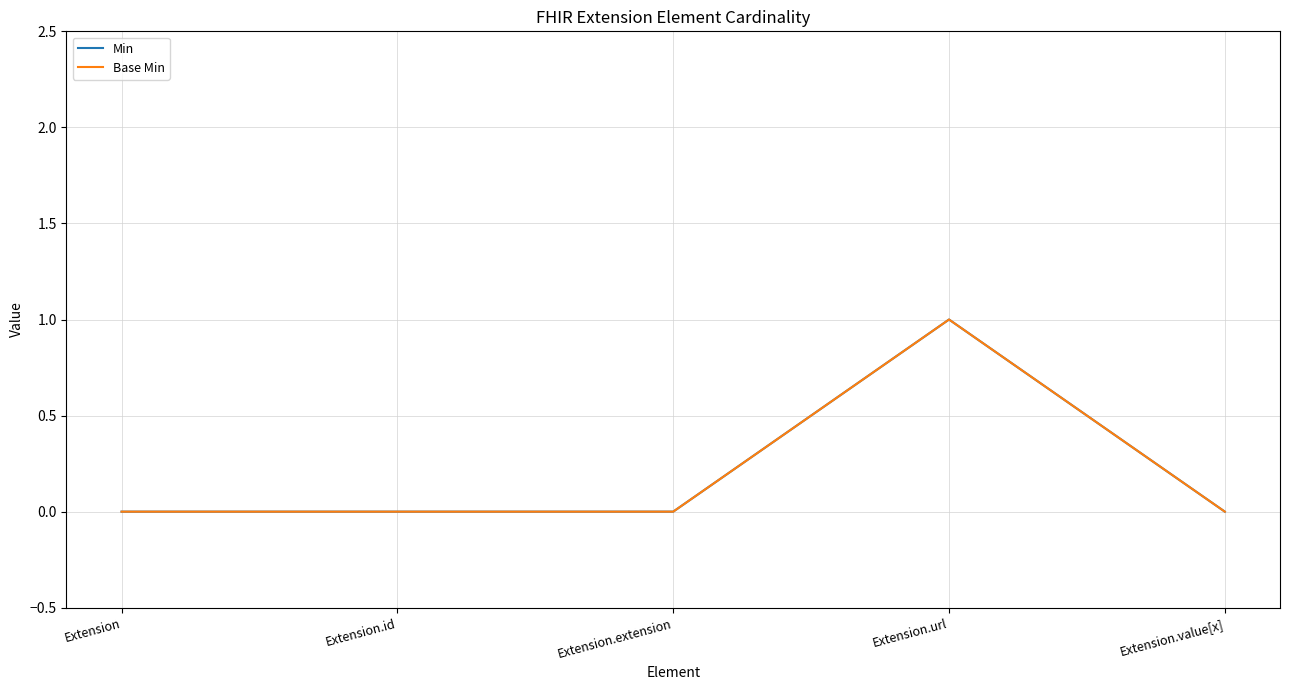

What is the sum of all Base Min values?

1